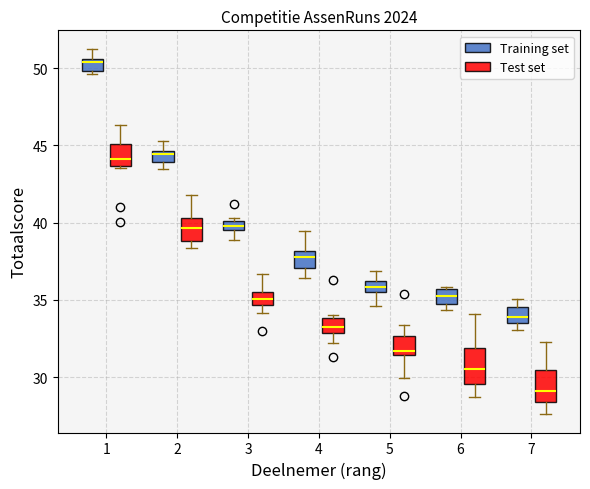

Which box's median line is the highest?

1 (Training set)